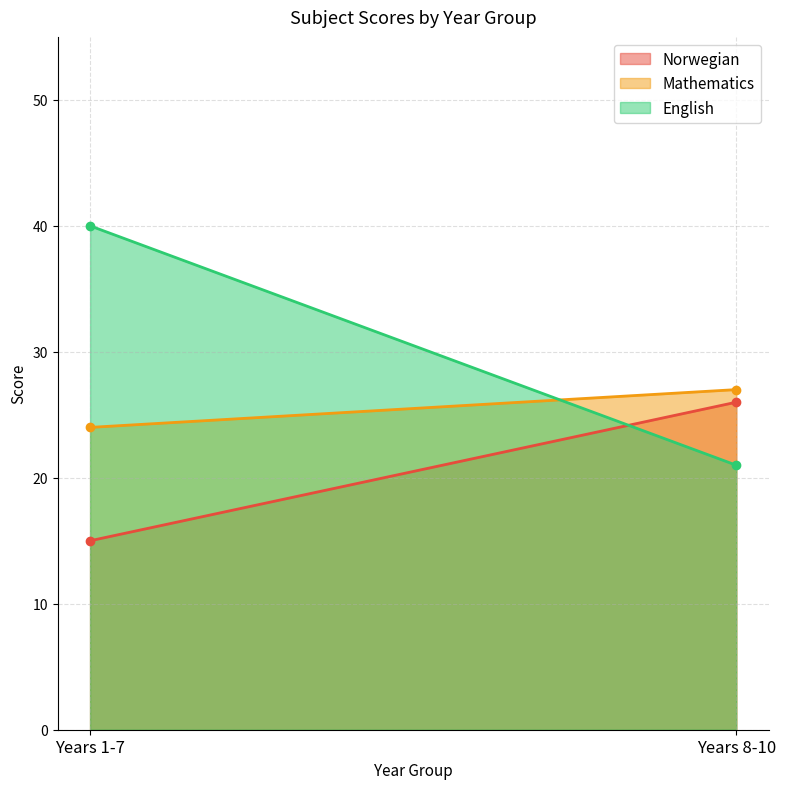

Is the value of Mathematics at Years 1-7 greater than the value of Norwegian at Years 8-10?

No